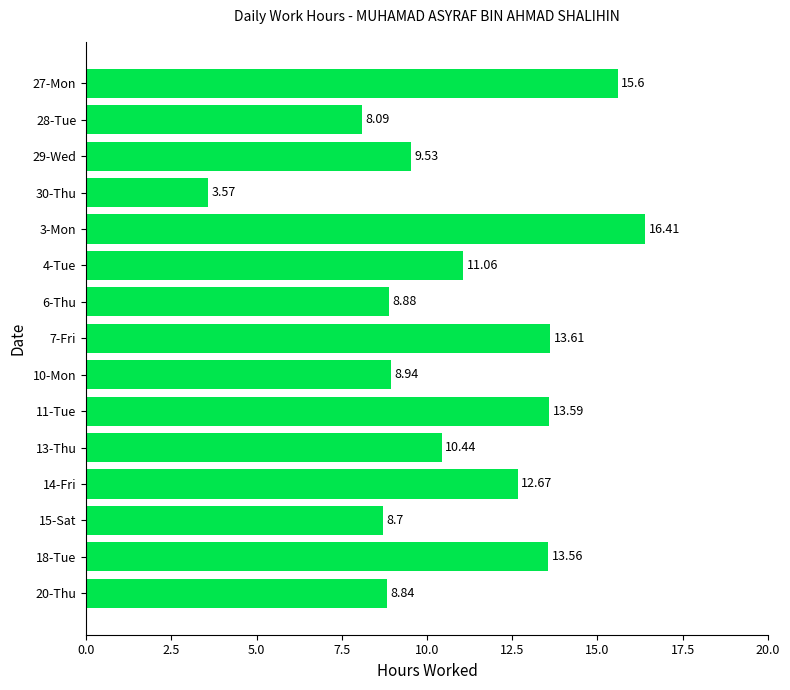

Which has a higher value, 15-Sat or 18-Tue?

18-Tue